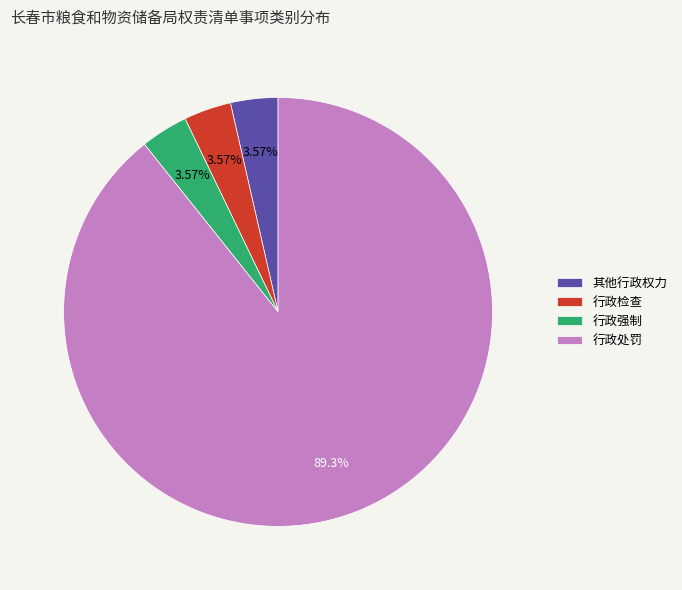

To the nearest percent, what is the average slice percentage?

25%